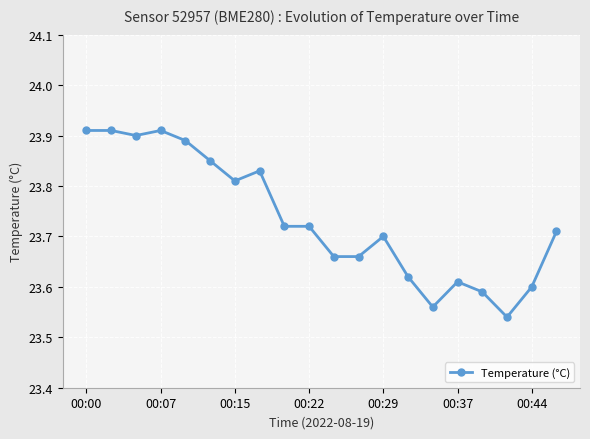

True or false: there are more than 1 points higher than both neighbors.

True